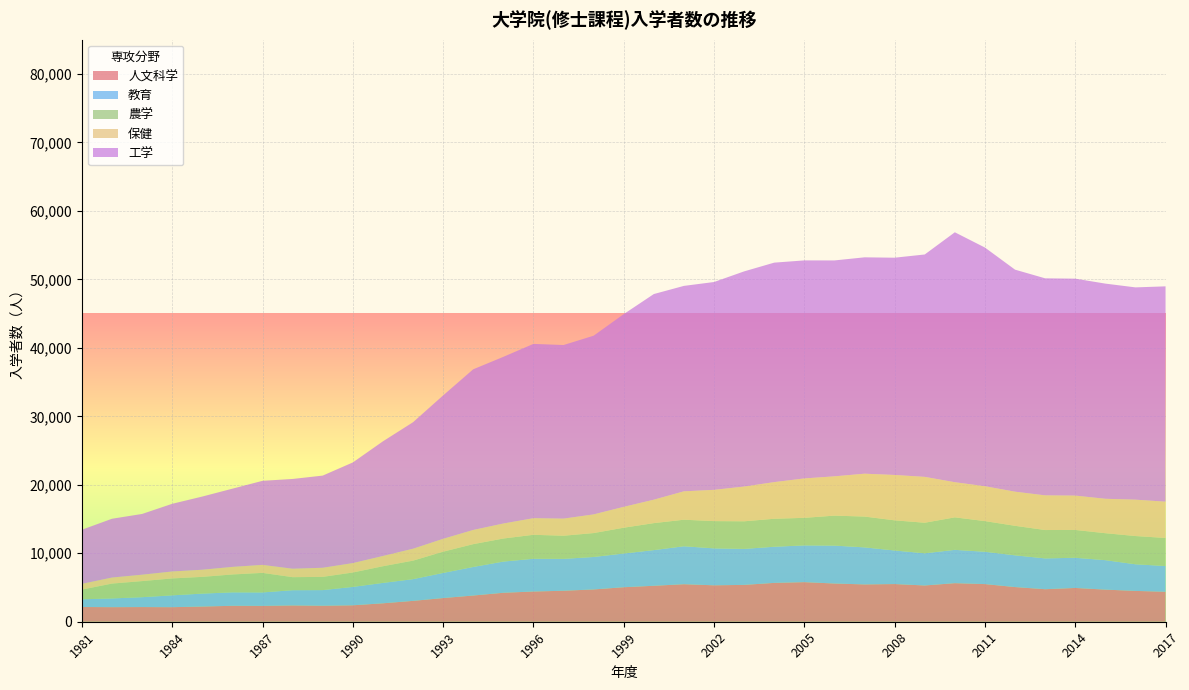

Reading left to right, what are all the values shown in this chart?

人文科学: 1981=2151	1982=2129	1983=2143	1984=2125	1985=2220	1986=2327	1987=2315	1988=2380	1989=2337	1990=2400	1991=2692	1992=3046	1993=3458	1994=3828	1995=4230	1996=4414	1997=4526	1998=4716	1999=5039	2000=5251	2001=5481	2002=5320	2003=5382	2004=5674	2005=5783	2006=5582	2007=5450	2008=5503	2009=5296	2010=5633	2011=5498	2012=5063	2013=4750	2014=4934	2015=4690	2016=4502	2017=4376
教育: 1981=1125	1982=1273	1983=1441	1984=1728	1985=1888	1986=1965	1987=1964	1988=2225	1989=2283	1990=2684	1991=2978	1992=3173	1993=3668	1994=4170	1995=4555	1996=4780	1997=4655	1998=4741	1999=4925	2000=5212	2001=5541	2002=5395	2003=5255	2004=5277	2005=5366	2006=5537	2007=5409	2008=4903	2009=4698	2010=4865	2011=4722	2012=4635	2013=4499	2014=4408	2015=4302	2016=3889	2017=3758
農学: 1981=1419	1982=2168	1983=2349	1984=2469	1985=2442	1986=2610	1987=2855	1988=1904	1989=1929	1990=2104	1991=2433	1992=2701	1993=3102	1994=3332	1995=3366	1996=3502	1997=3379	1998=3491	1999=3767	2000=3938	2001=3877	2002=3980	2003=4030	2004=4086	2005=4025	2006=4374	2007=4501	2008=4403	2009=4463	2010=4746	2011=4477	2012=4310	2013=4142	2014=4063	2015=3937	2016=4123	2017=4098
保健: 1981=838	1982=884	1983=937	1984=1016	1985=1045	1986=1107	1987=1169	1988=1232	1989=1333	1990=1376	1991=1500	1992=1742	1993=1880	1994=2073	1995=2193	1996=2426	1997=2500	1998=2728	1999=3048	2000=3424	2001=4146	2002=4566	2003=5075	2004=5353	2005=5755	2006=5741	2007=6259	2008=6626	2009=6699	2010=5132	2011=5094	2012=4986	2013=5065	2014=5016	2015=5028	2016=5314	2017=5303
工学: 1981=7902	1982=8585	1983=8870	1984=9884	1985=10687	1986=11422	1987=12275	1988=13109	1989=13459	1990=14697	1991=16741	1992=18471	1993=20942	1994=23463	1995=24339	1996=25454	1997=25350	1998=26095	1999=28145	2000=30031	2001=30003	2002=30352	2003=31424	2004=32054	2005=31841	2006=31531	2007=31600	2008=31730	2009=32479	2010=36501	2011=34855	2012=32424	2013=31696	2014=31683	2015=31424	2016=31002	2017=31446